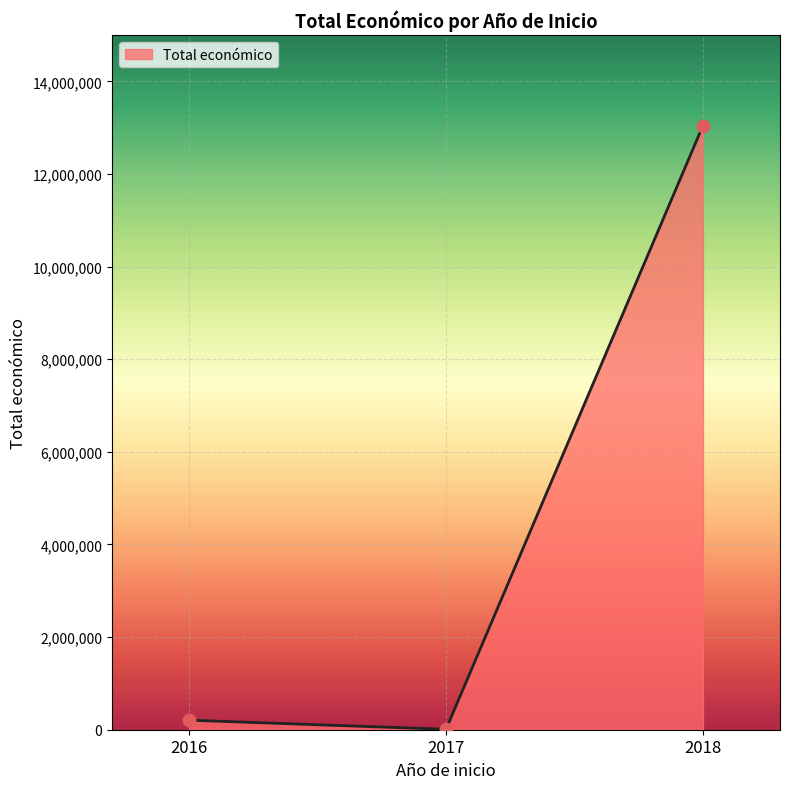

What is the maximum value shown in the chart?

13042782